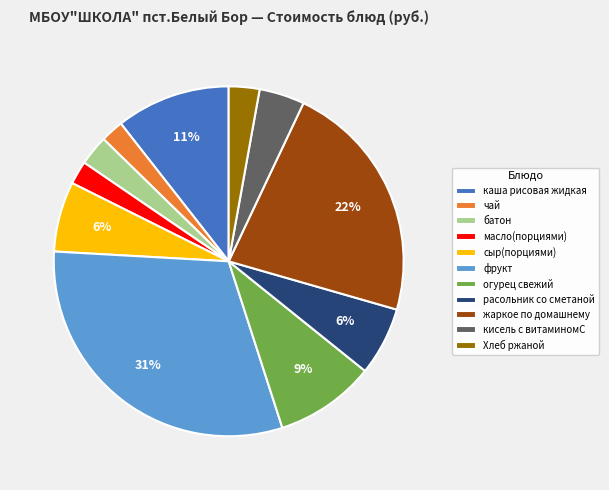

How many segments does this pie chart have?

11